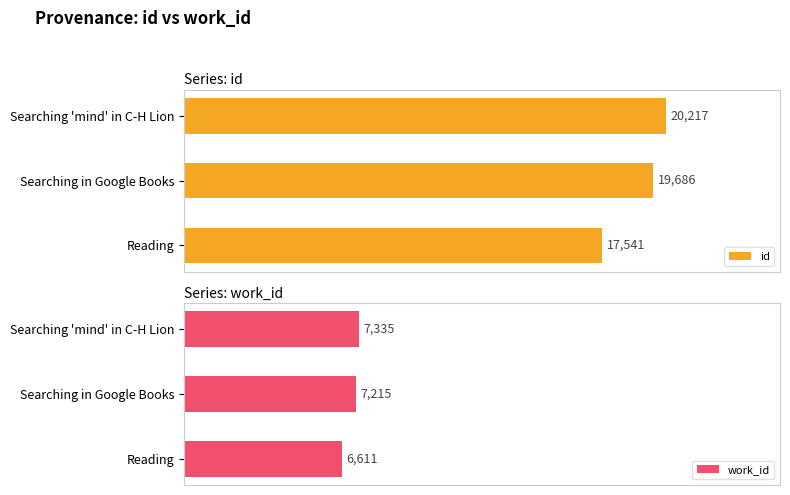

At how many categories does at least one series exceed 17777?

2